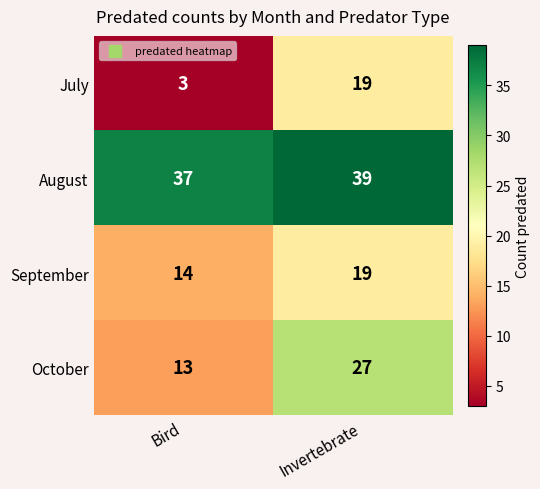

How many categories are shown in the chart?

2